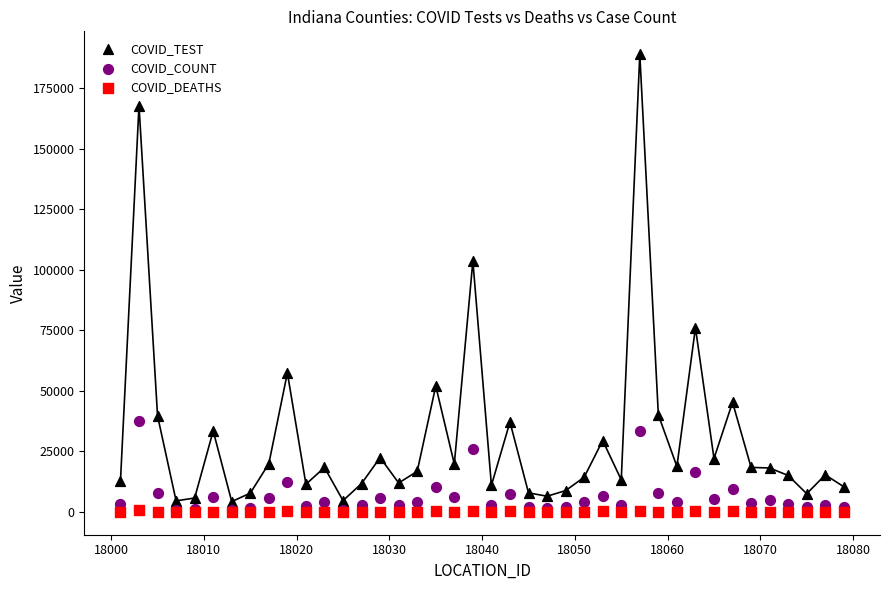

In the COVID_TEST series, what Y value is closest to 96617?

103576